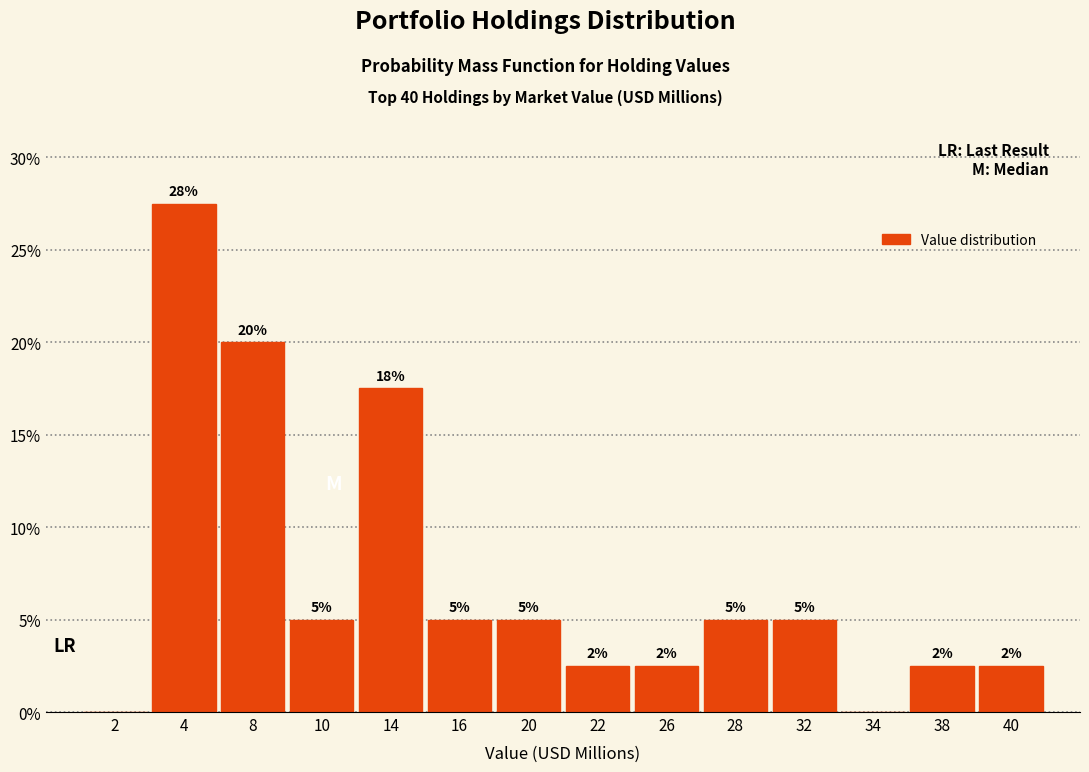

What is the change in value from 8 to 16?

-15.0